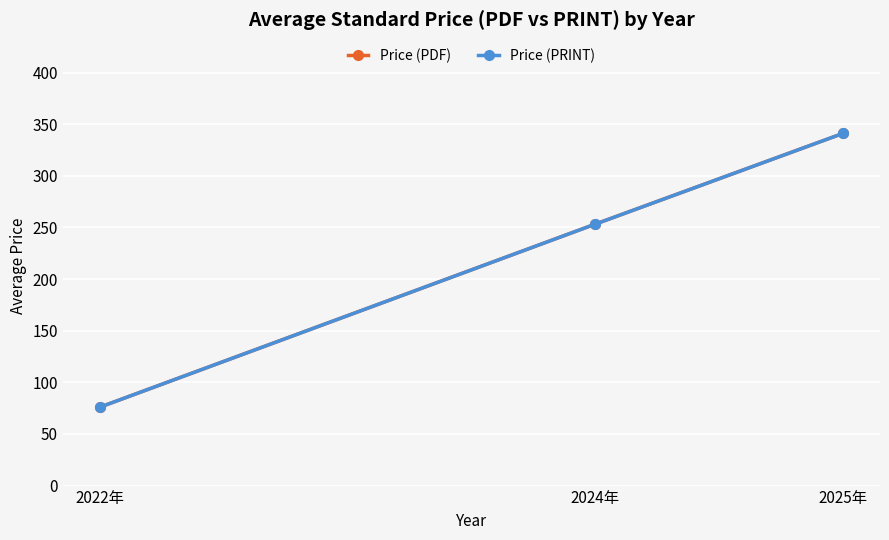

Reading left to right, what are all the values shown in this chart?

Price (PDF): 76.0	253.2	341.0
Price (PRINT): 76.0	253.2	341.0